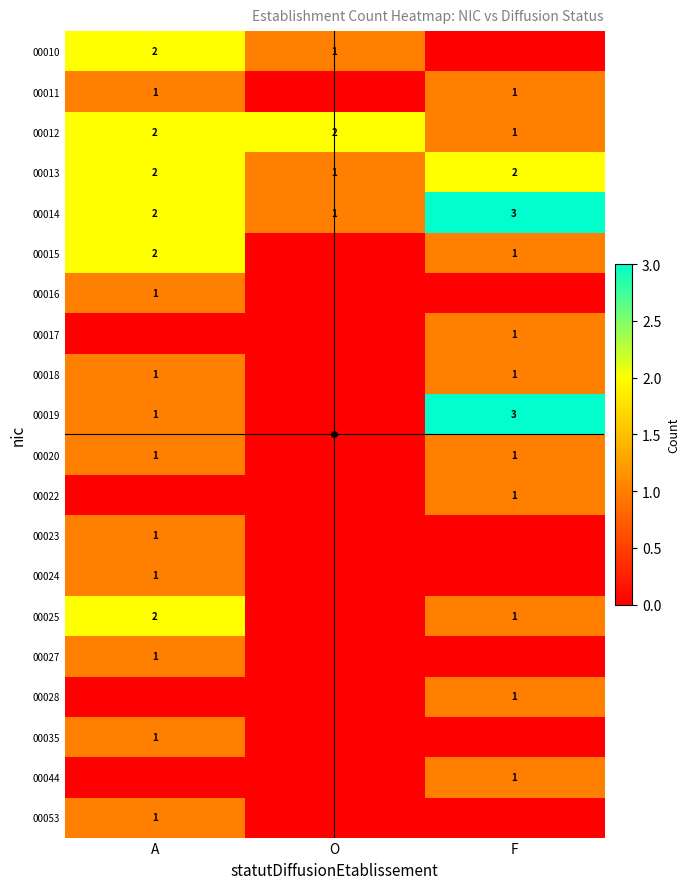

What is the sum of the 00019 values at F and A?

4